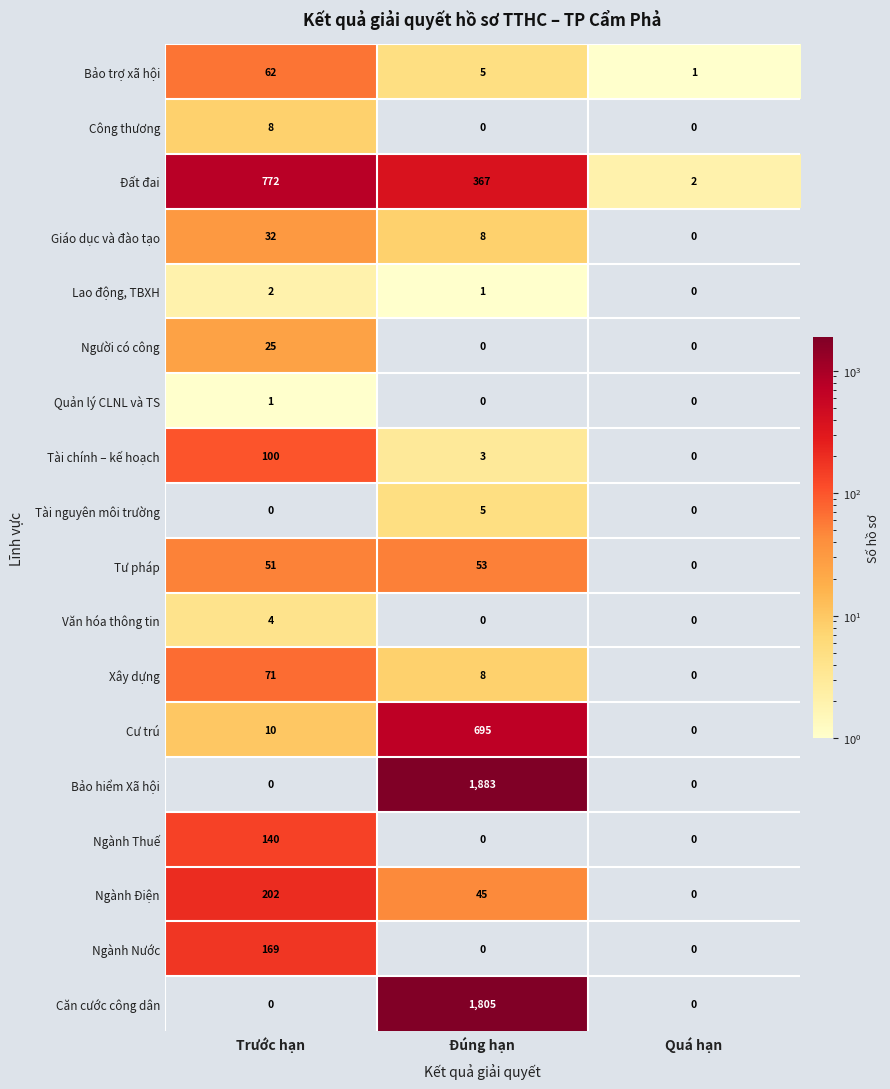

Rank the series by their maximum value, from highest to lowest.

Bảo hiểm Xã hội, Căn cước công dân, Đất đai, Cư trú, Ngành Điện, Ngành Nước, Ngành Thuế, Tài chính – kế hoạch, Xây dựng, Bảo trợ xã hội, Tư pháp, Giáo dục và đào tạo, Người có công, Công thương, Tài nguyên môi trường, Văn hóa thông tin, Lao động, TBXH, Quản lý CLNL và TS